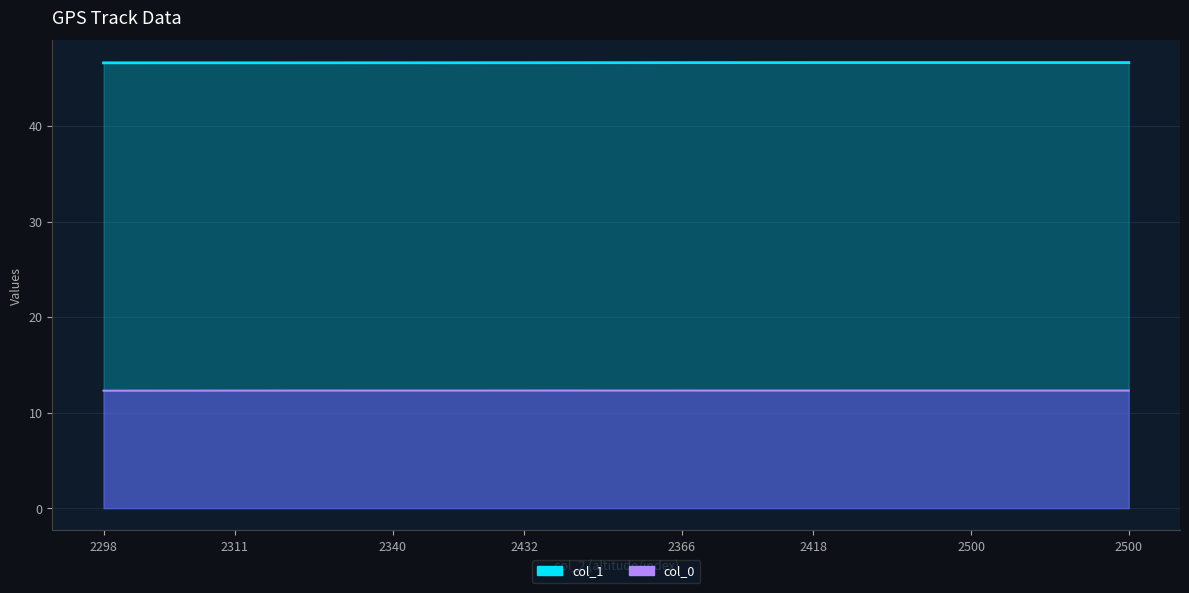

What is the average value of the col_1 series?

46.6